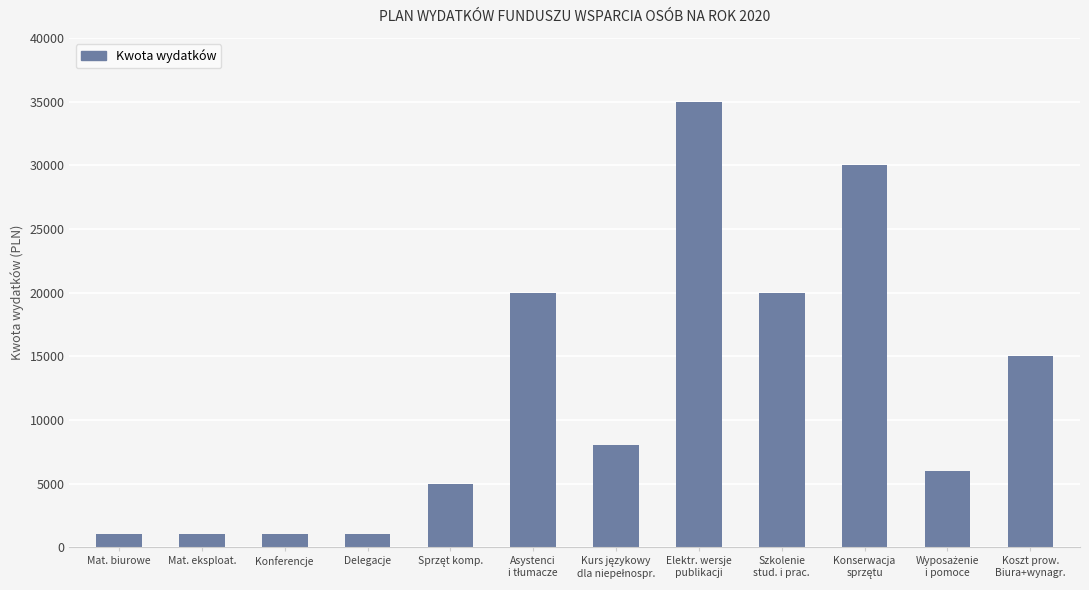

What is the difference between the maximum and minimum values?

34000